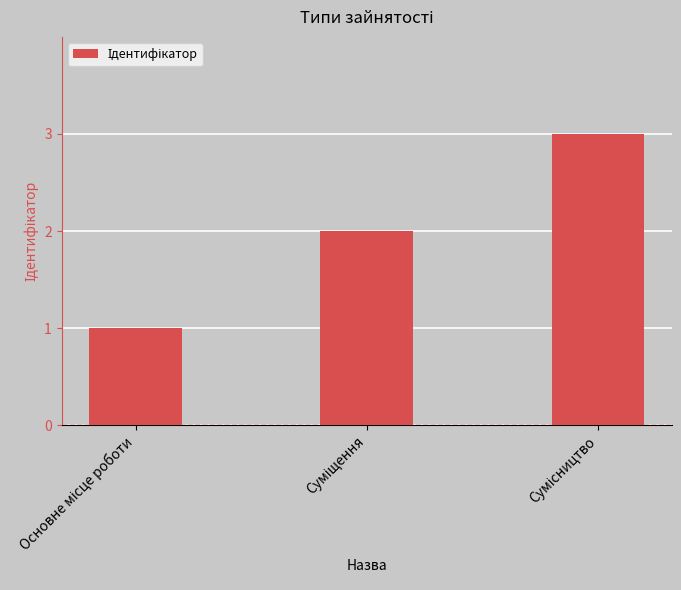

What is the greatest value displayed?

3